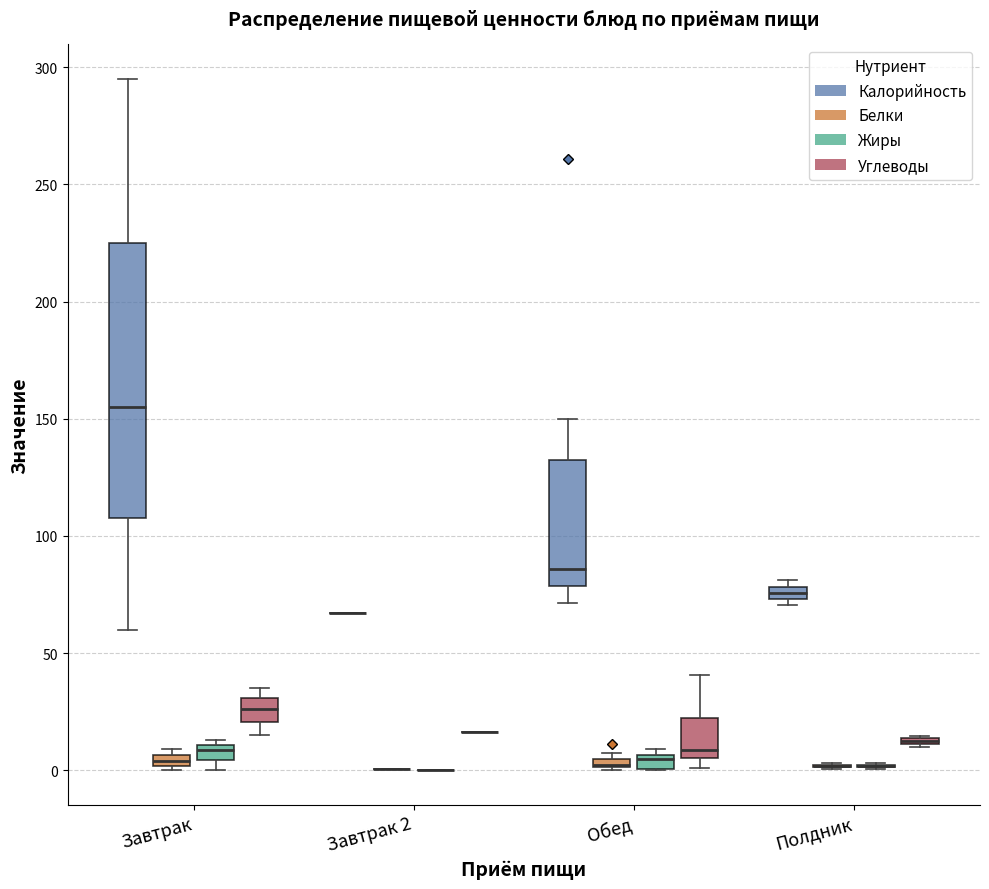

Comparing the boxes themselves (not the whiskers), which one is the tallest?

Завтрак (Калорийность)